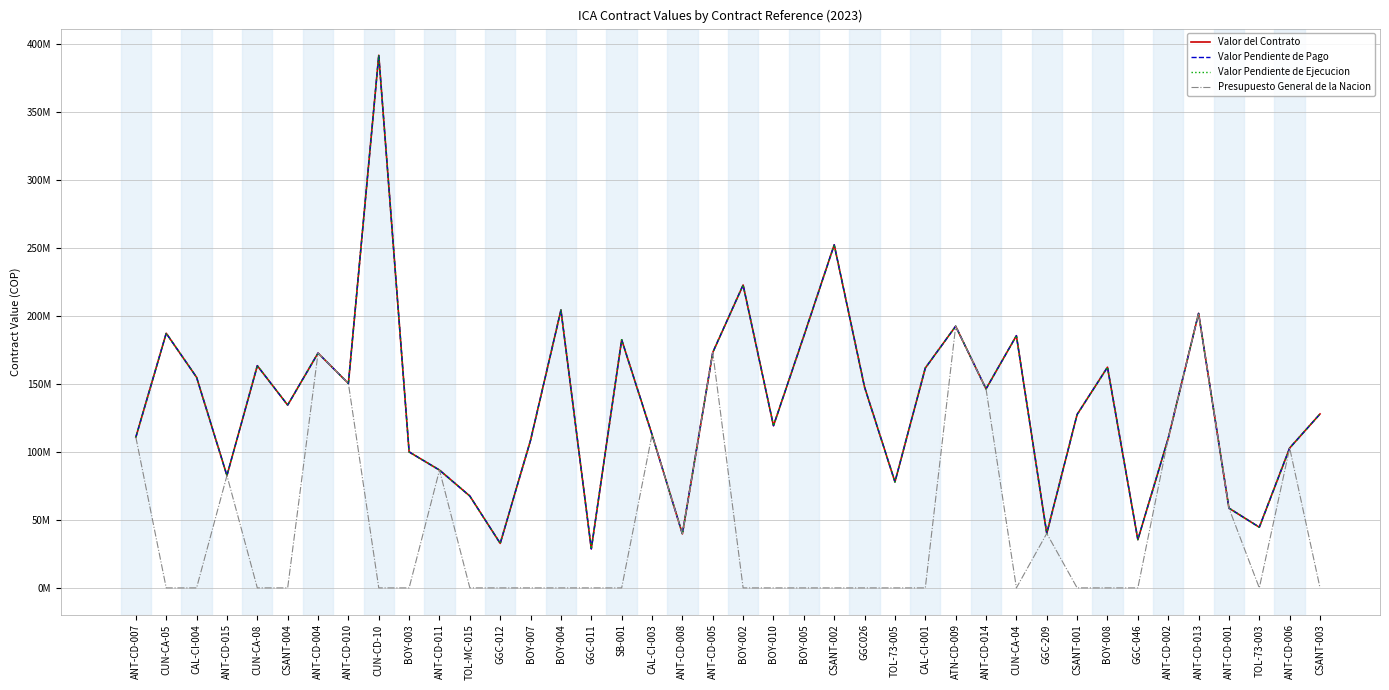

The value of Valor Pendiente de Pago at ANT-CD-005 is 120539029. True or false?

False